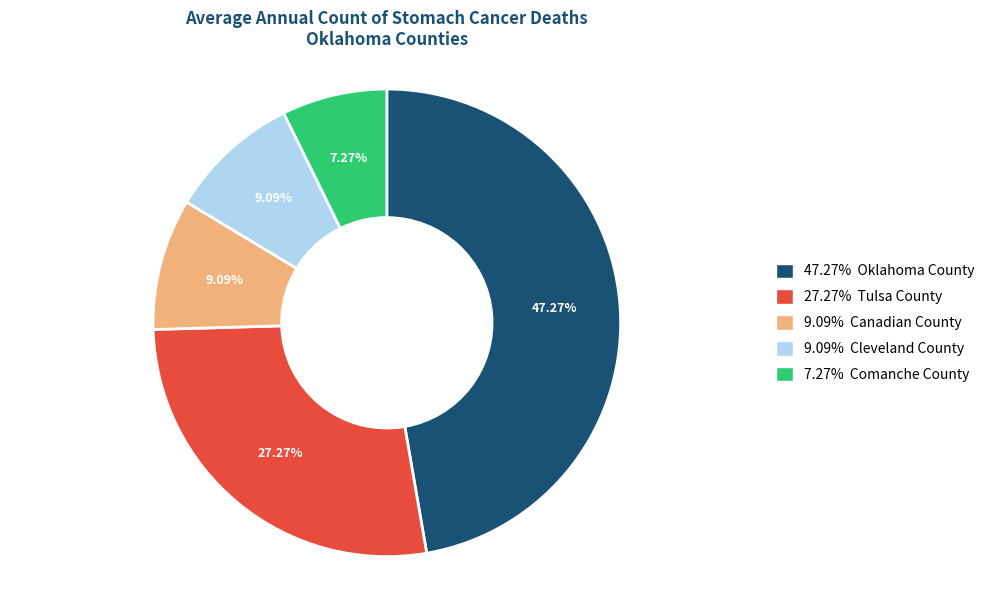

Is there a majority slice in this chart?

No